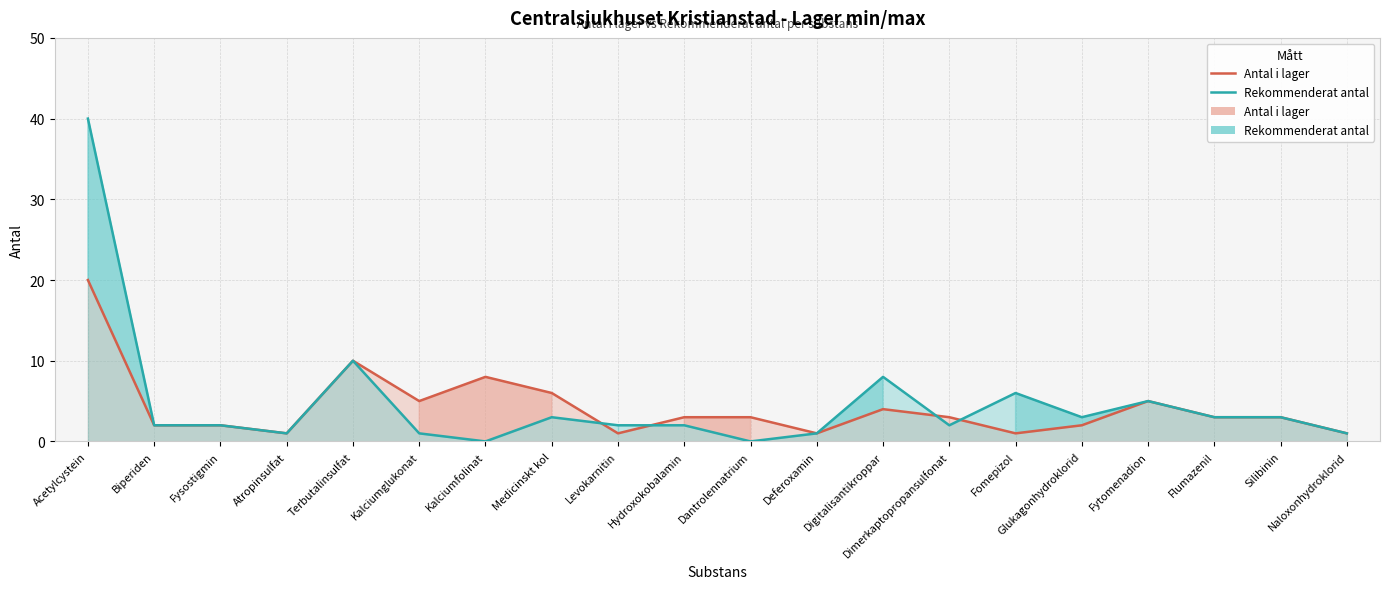

At how many categories does at least one series exceed 7?

4